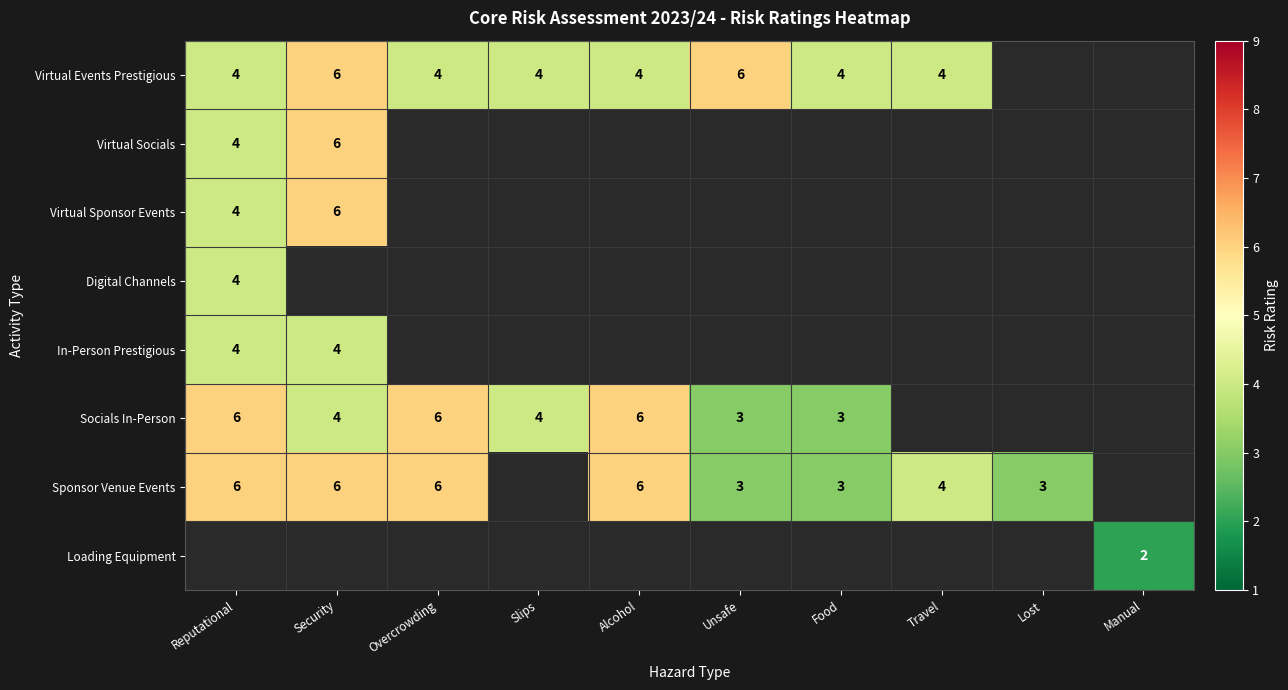

The Sponsor Venue Events series shows 2 at Travel. True or false?

False